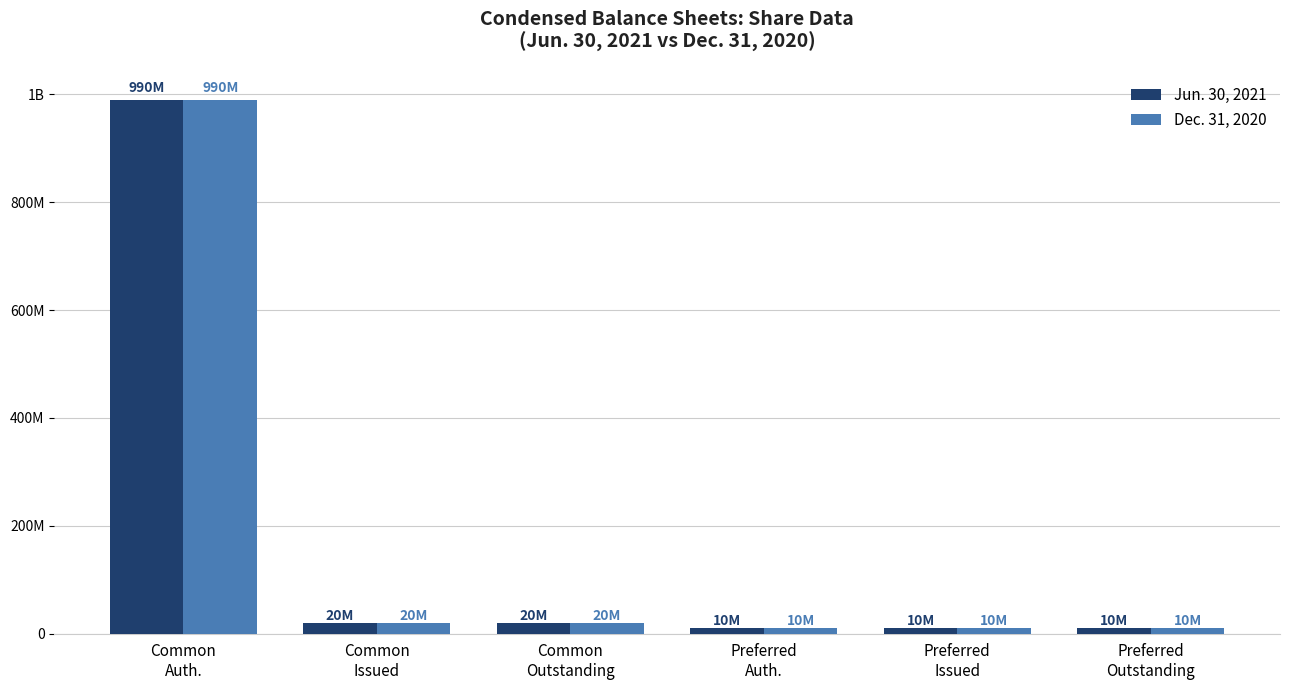

What are all the series names shown in the legend?

Jun. 30, 2021, Dec. 31, 2020